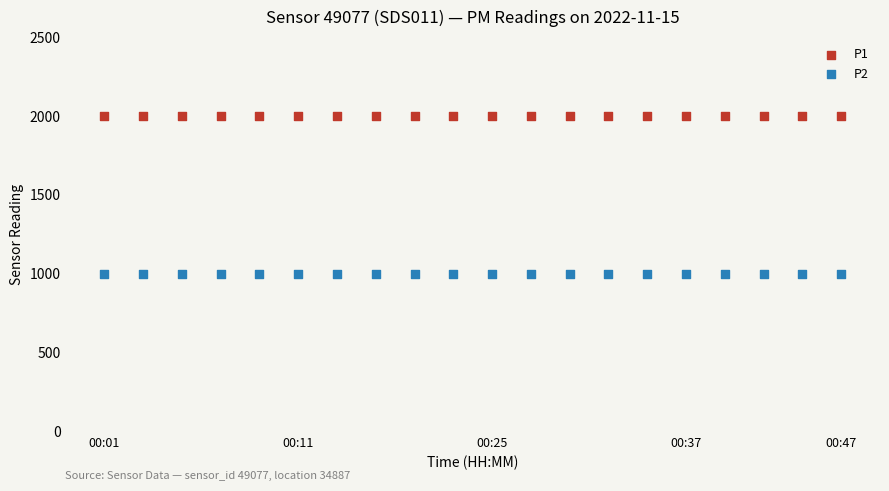

Which series reaches the minimum Y coordinate?

P2